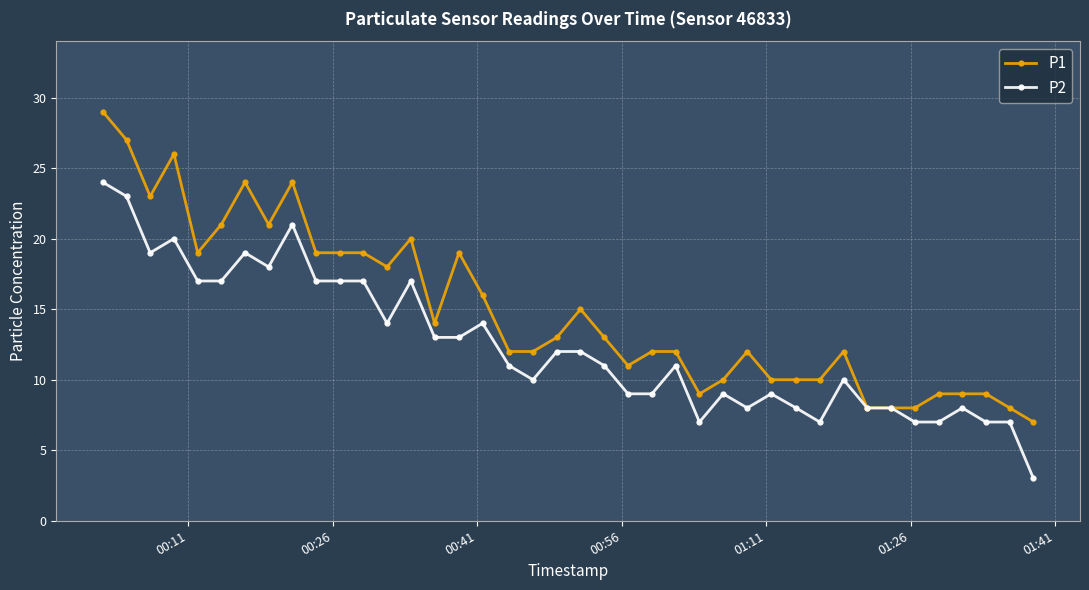

Rank the series by their average value, from lowest to highest.

P2, P1